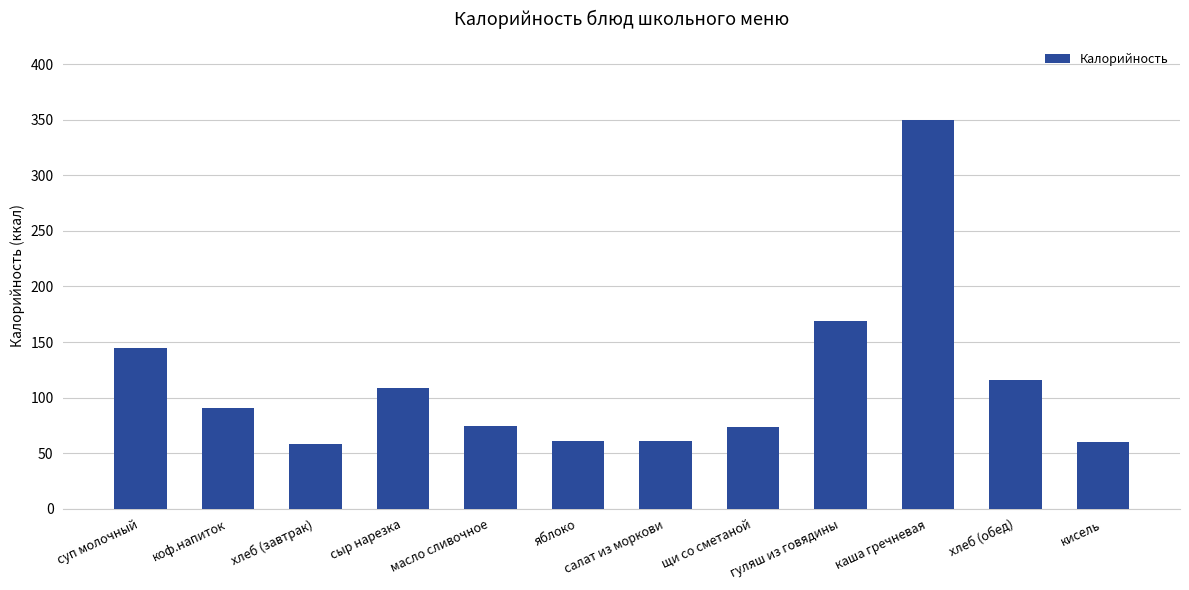

What is the difference between the maximum and second lowest values?

289.9